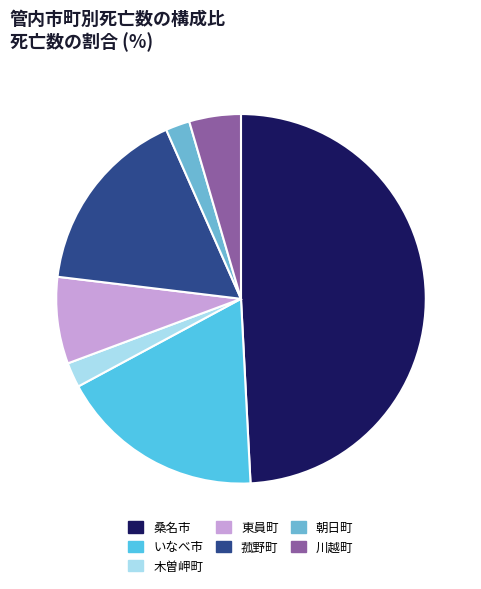

Which has a higher value, 川越町 or 菰野町?

菰野町